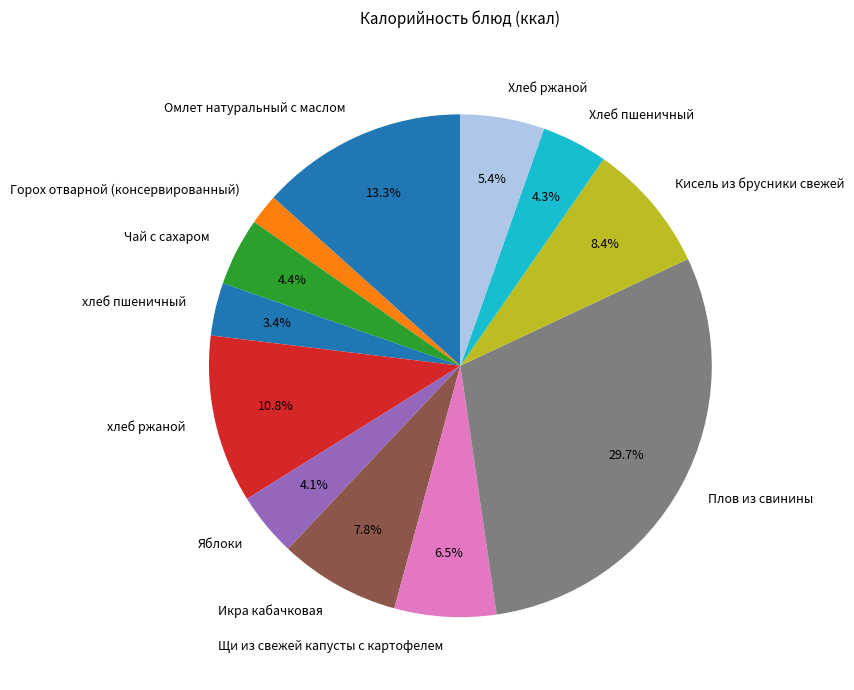

The Хлеб ржаной slice represents 1% of the pie. True or false?

False